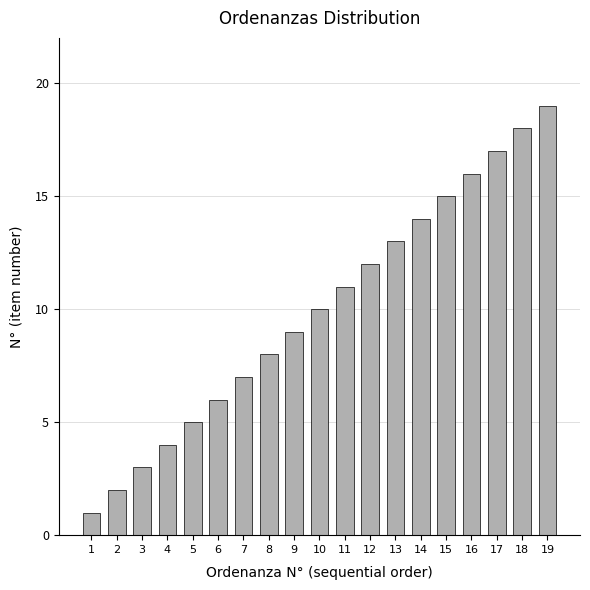

What is the value of the 14th bar from the left?

14